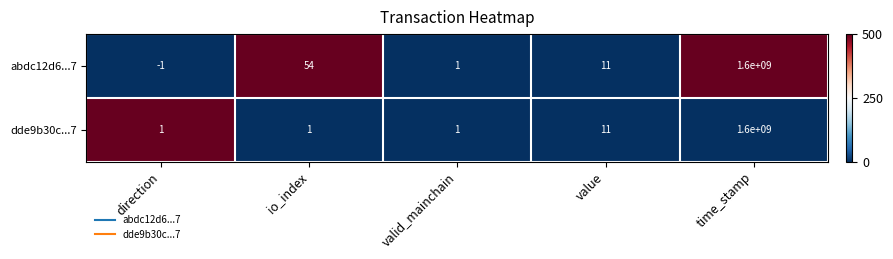

Reading left to right, transcribe all the data shown in this chart.

abdc12d6...7: direction=-1	io_index=54	valid_mainchain=1	value=11	time_stamp=1600000000
dde9b30c...7: direction=1	io_index=1	valid_mainchain=1	value=11	time_stamp=1600000000